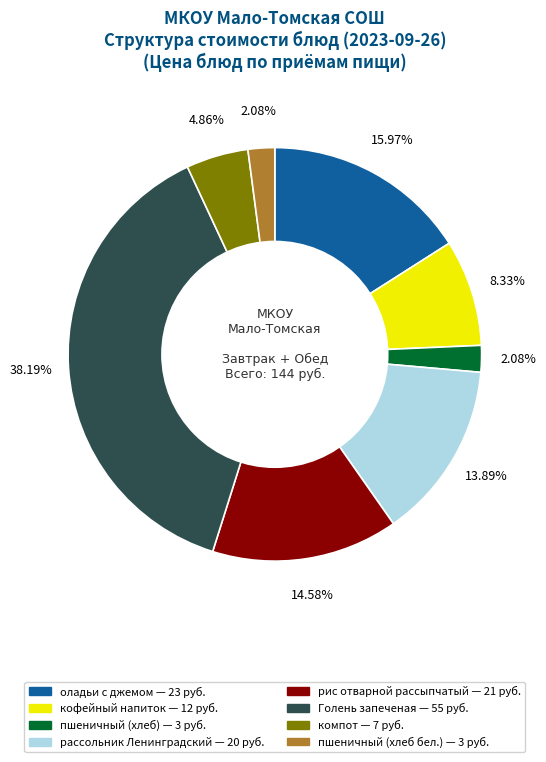

Is there a majority slice in this chart?

No